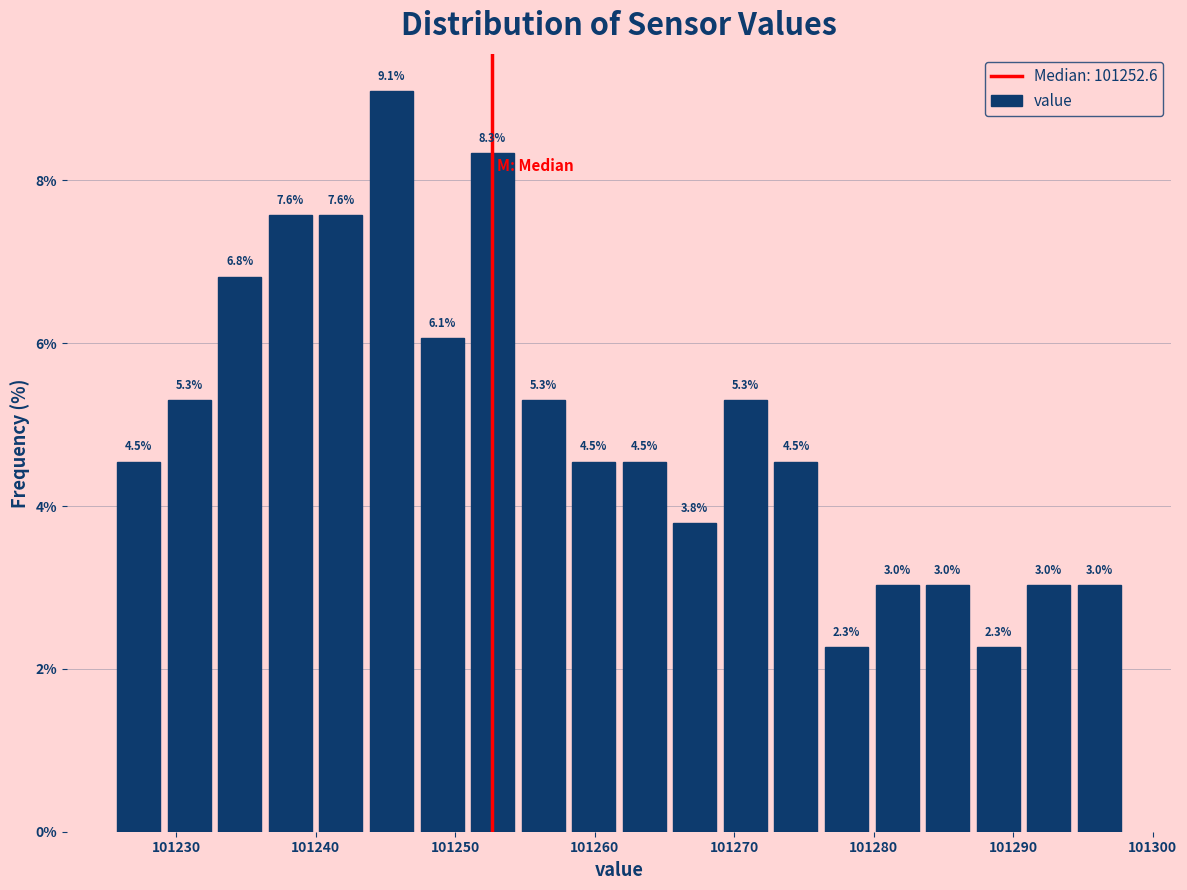

Read against the x-axis, roughly where is the centre of the tallest bar?

101245